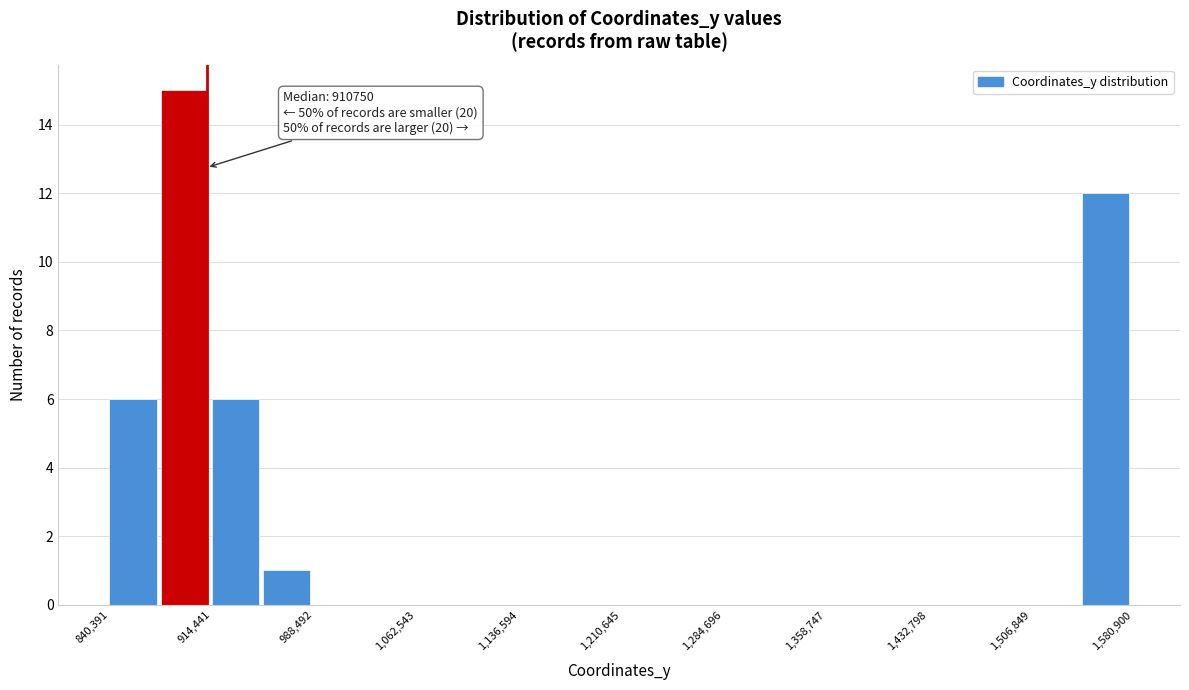

Read against the x-axis, roughly where is the centre of the tallest bar?

890000